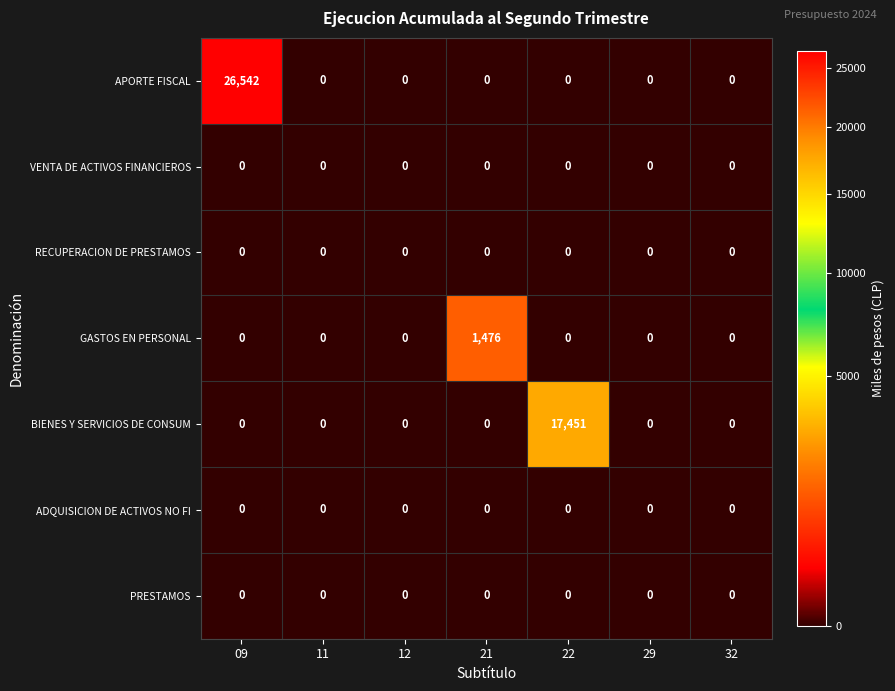

Which series changed the most between 09 and 11?

APORTE FISCAL